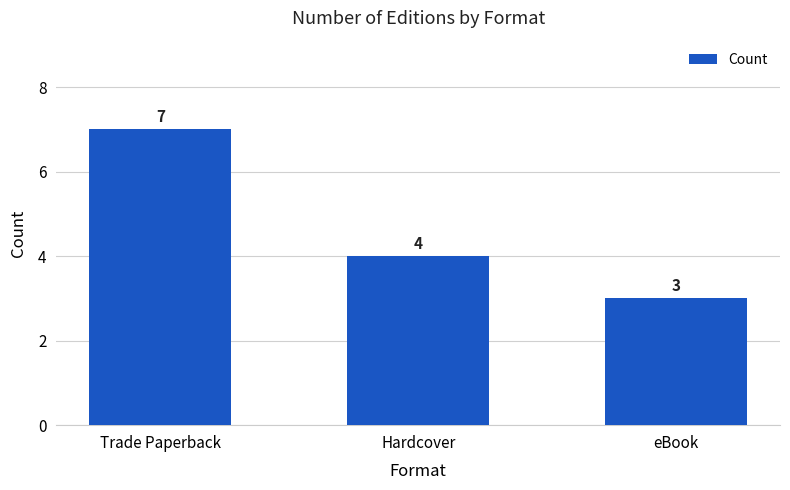

The value at eBook is 3. True or false?

True